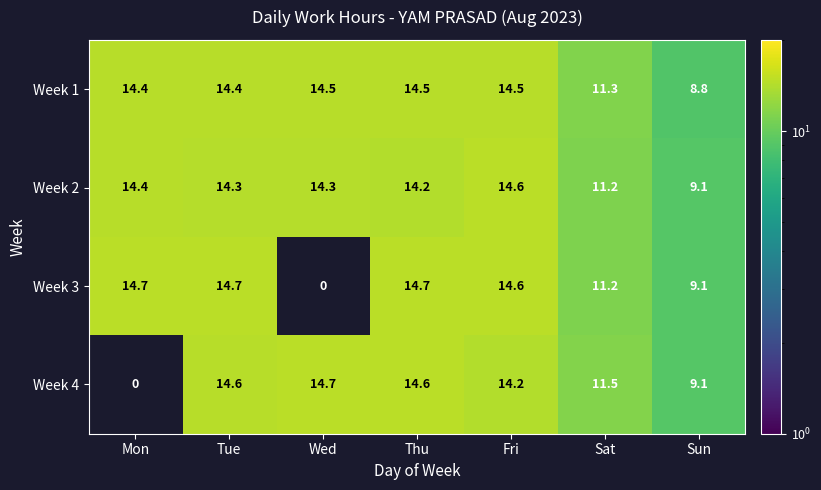

True or false: Week 2 has a value of 4.3 at Fri.

False